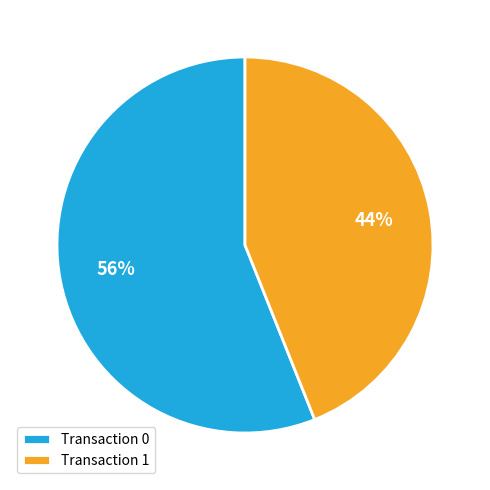

Rank the categories by value from highest to lowest.

Transaction 0, Transaction 1